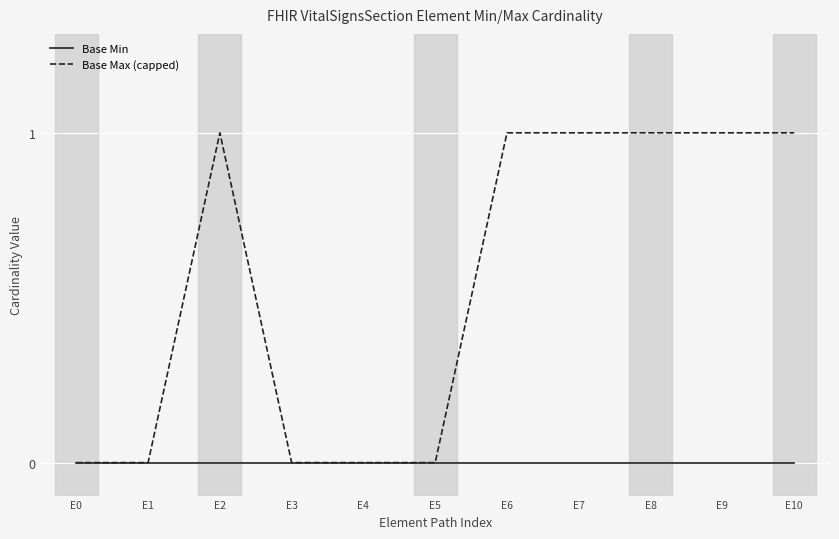

Between E0 and E10, which series saw the biggest shift?

Base Max (capped)